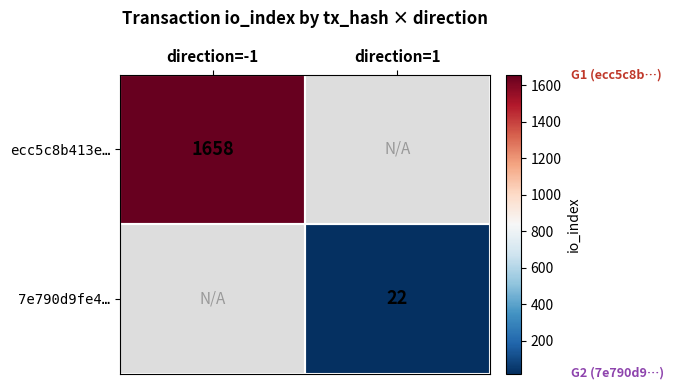

True or false: ecc5c8b413e… has a value of 2187 at direction=-1.

False